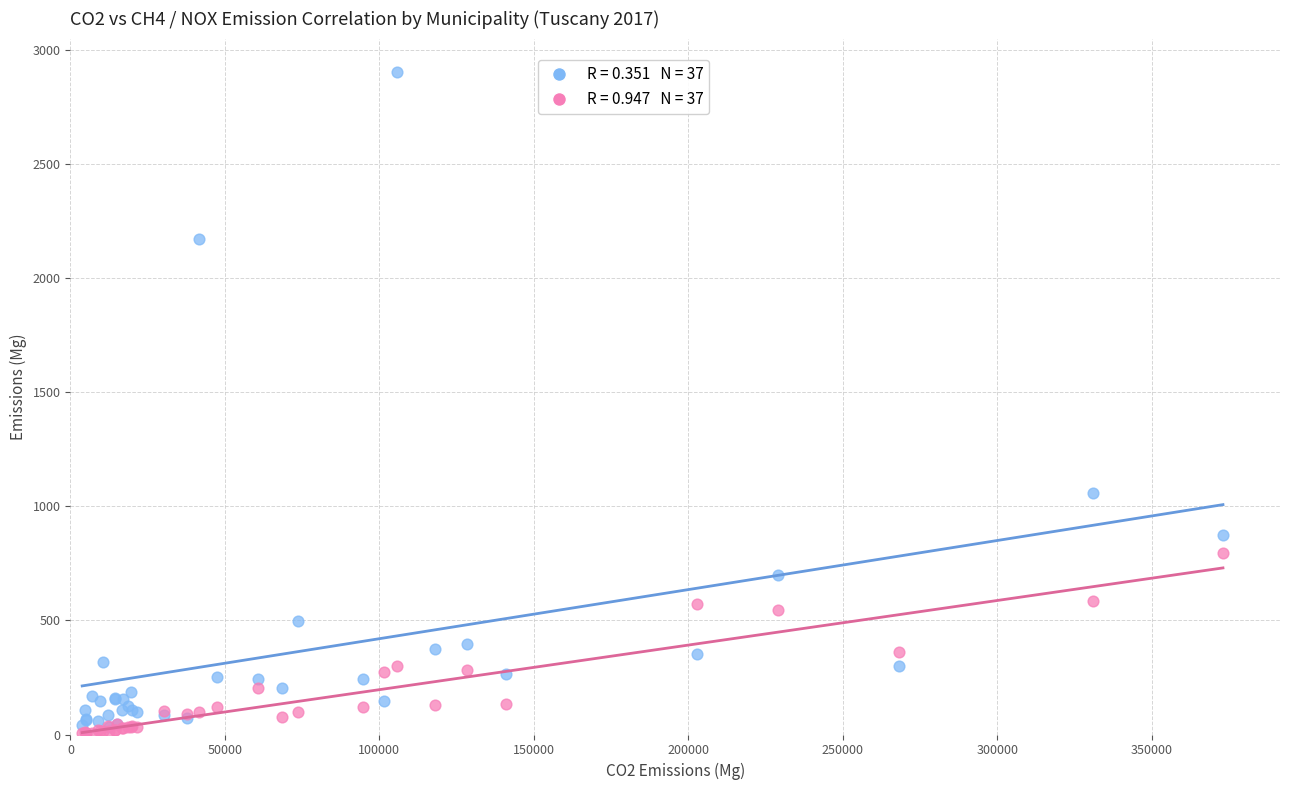

Across all series, what Y value is closest to 1455?

1057.2